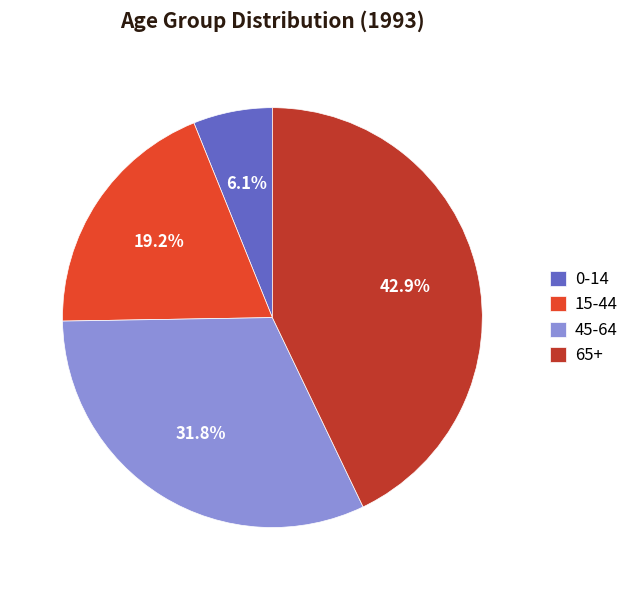

Count the number of slices in the pie.

4